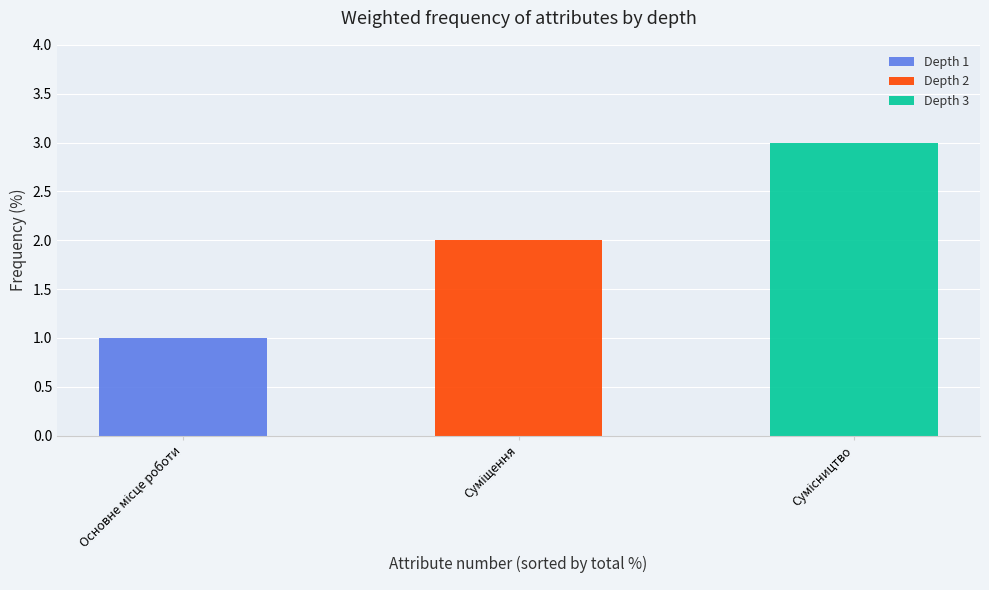

What is the difference between the values at Суміщення and Сумісництво?

1